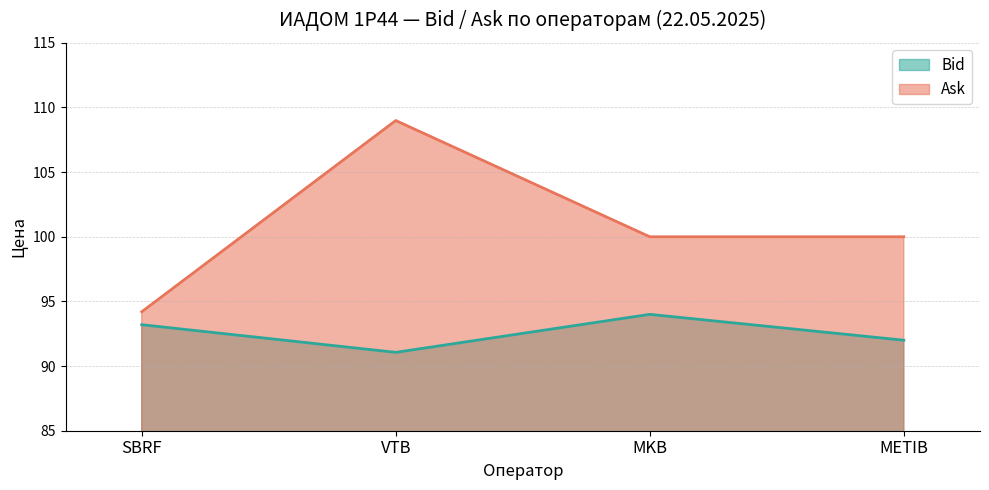

True or false: Ask and Bid intersect in this chart.

False